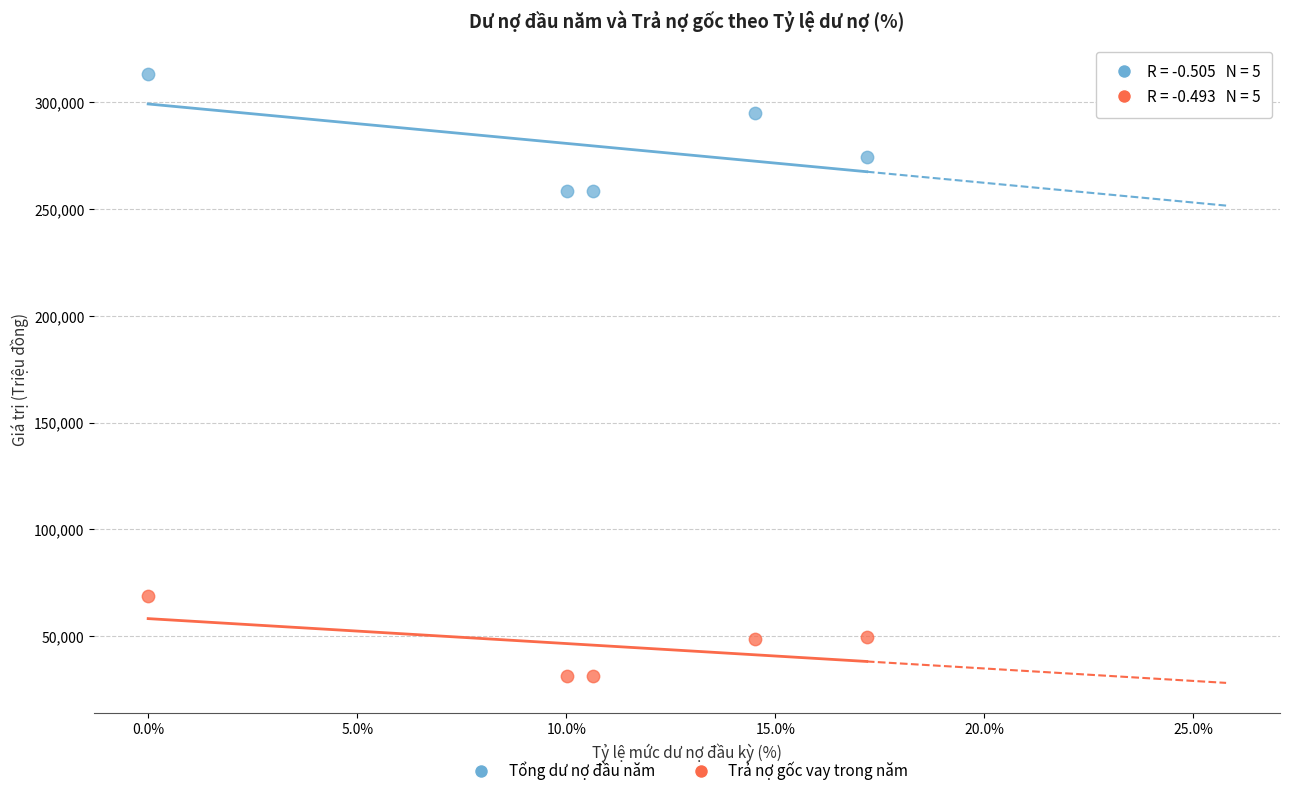

Which series contains the lowest Y value?

Trả nợ gốc vay trong năm